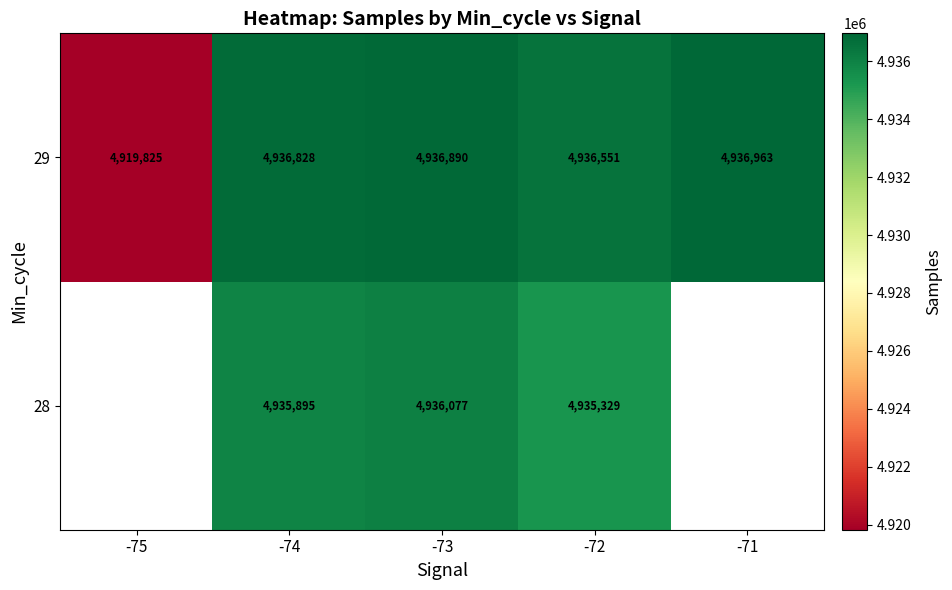

Rank the series at -72 from highest to lowest value.

29, 28